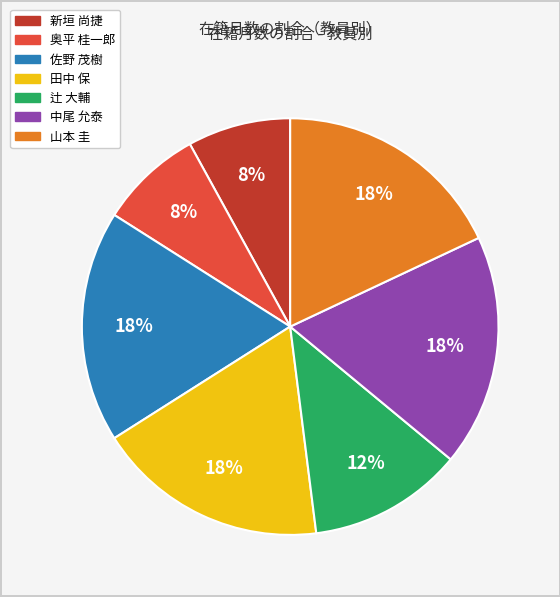

How many slices are in this pie chart?

7